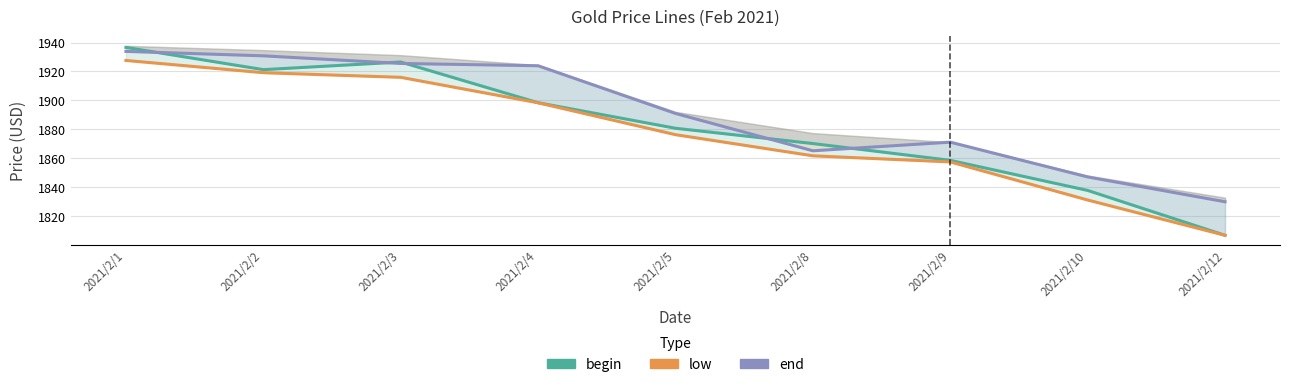

What is the difference between the second highest and minimum values in the end series?

101.0